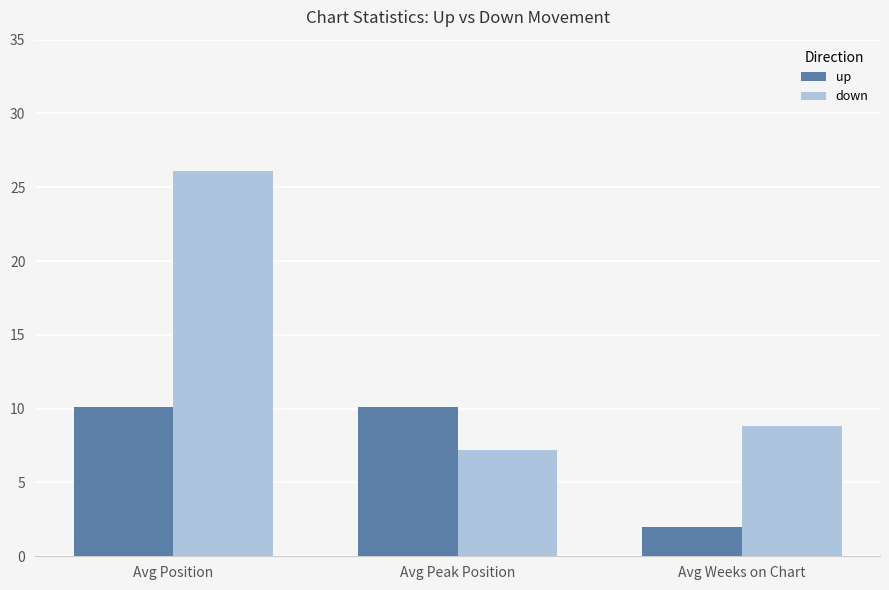

What are all the series names shown in the legend?

up, down